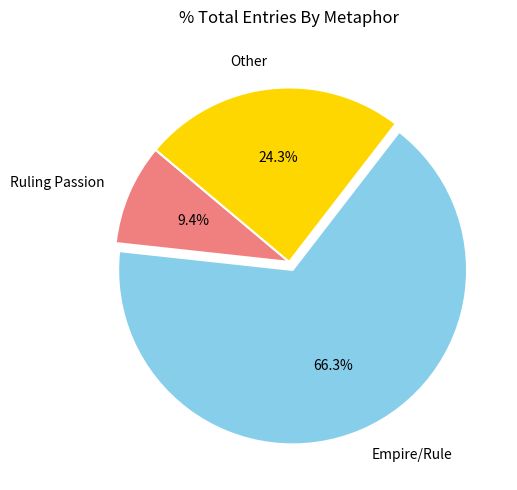

What is the ratio of the value at Empire/Rule to the value at Other?

2.7